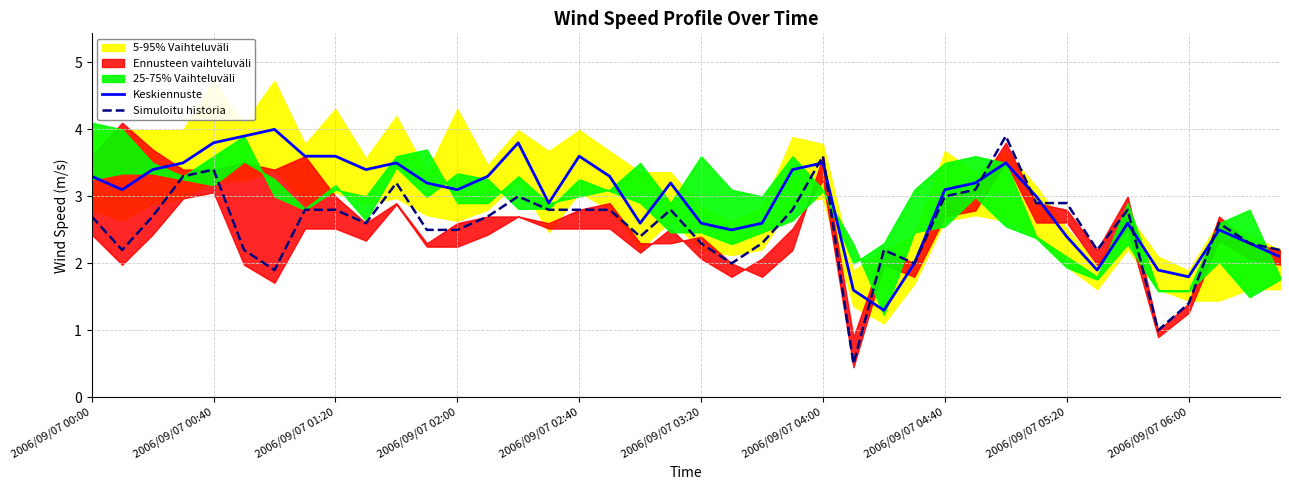

Is it true that Keskiennuste equals 2.6 at 2006/09/07 03:20?

True